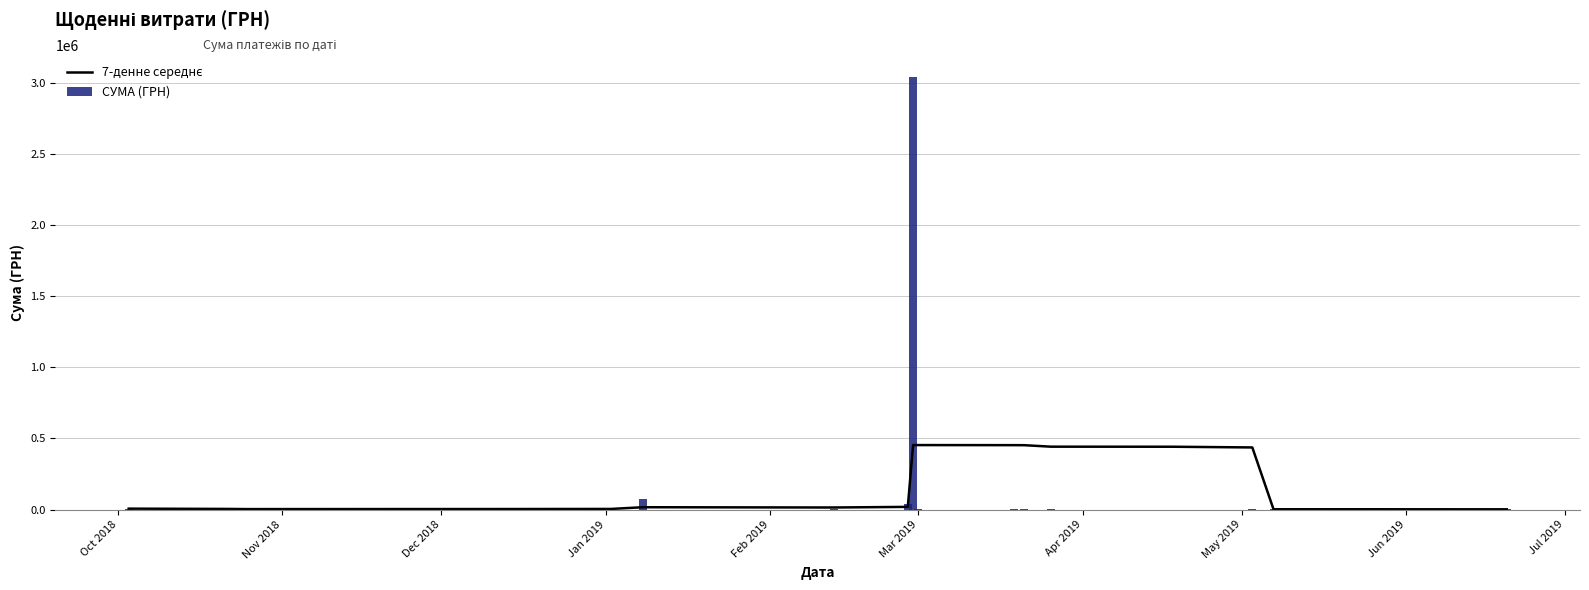

Is the value of СУМА (ГРН) at Mar 2019 greater than the value of 7-денне середнє at Nov 2018?

Yes